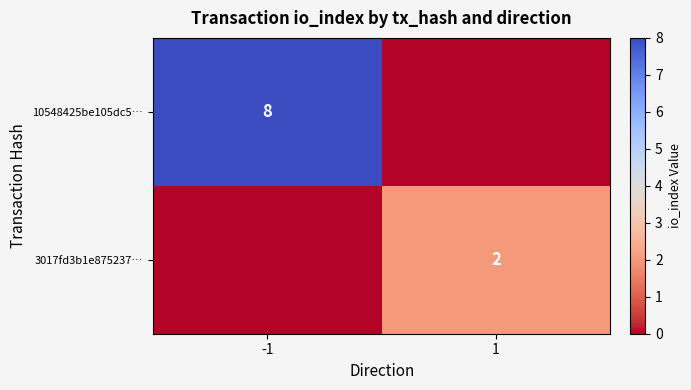

The value of 3017fd3b1e875237… at 1 is 2. True or false?

True